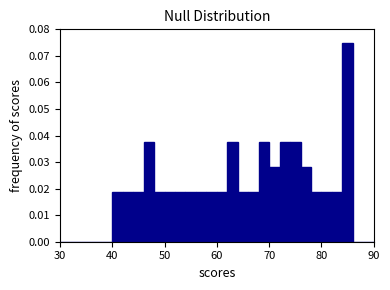

Read against the x-axis, roughly where is the centre of the tallest bar?

85